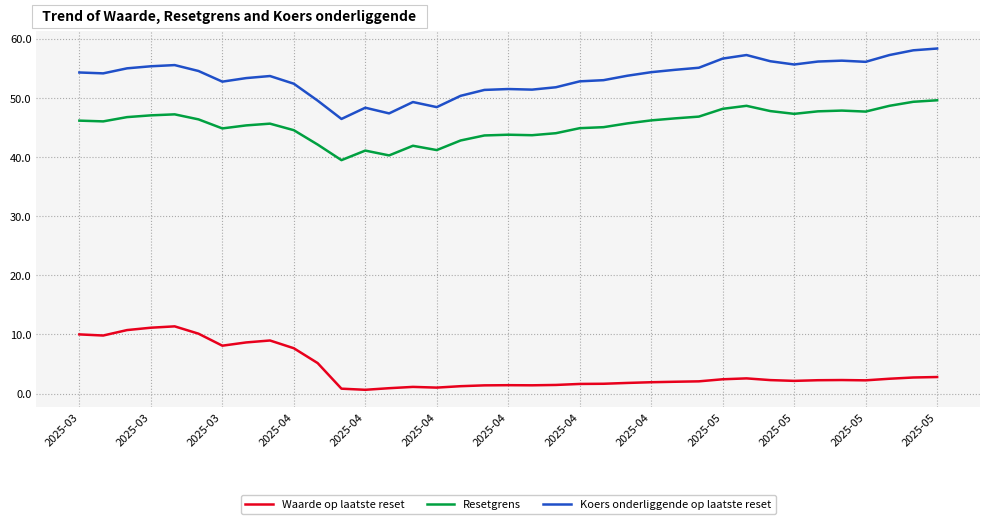

What is the highest value of the Koers onderliggende op laatste reset series?

58.4